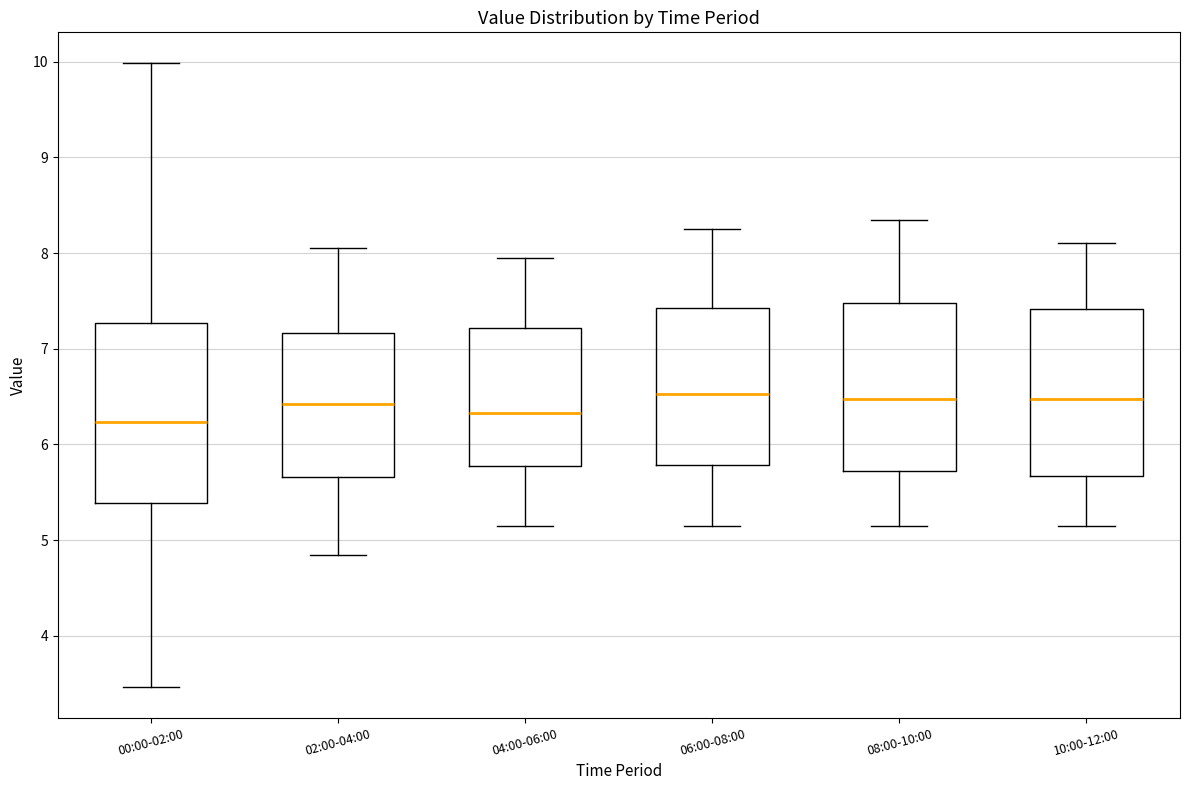

Comparing the boxes themselves (not the whiskers), which one is the tallest?

00:00-02:00